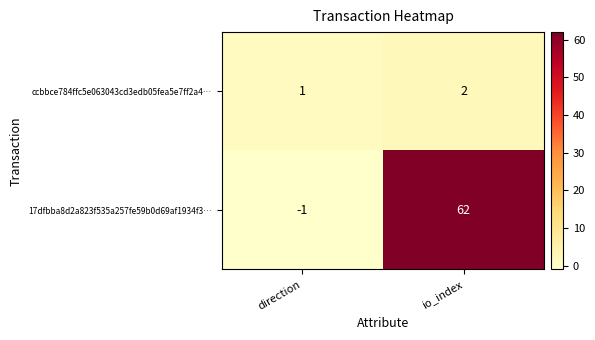

Which series has the largest range (max minus min)?

17dfbba8d2a823f535a257fe59b0d69af1934f3…